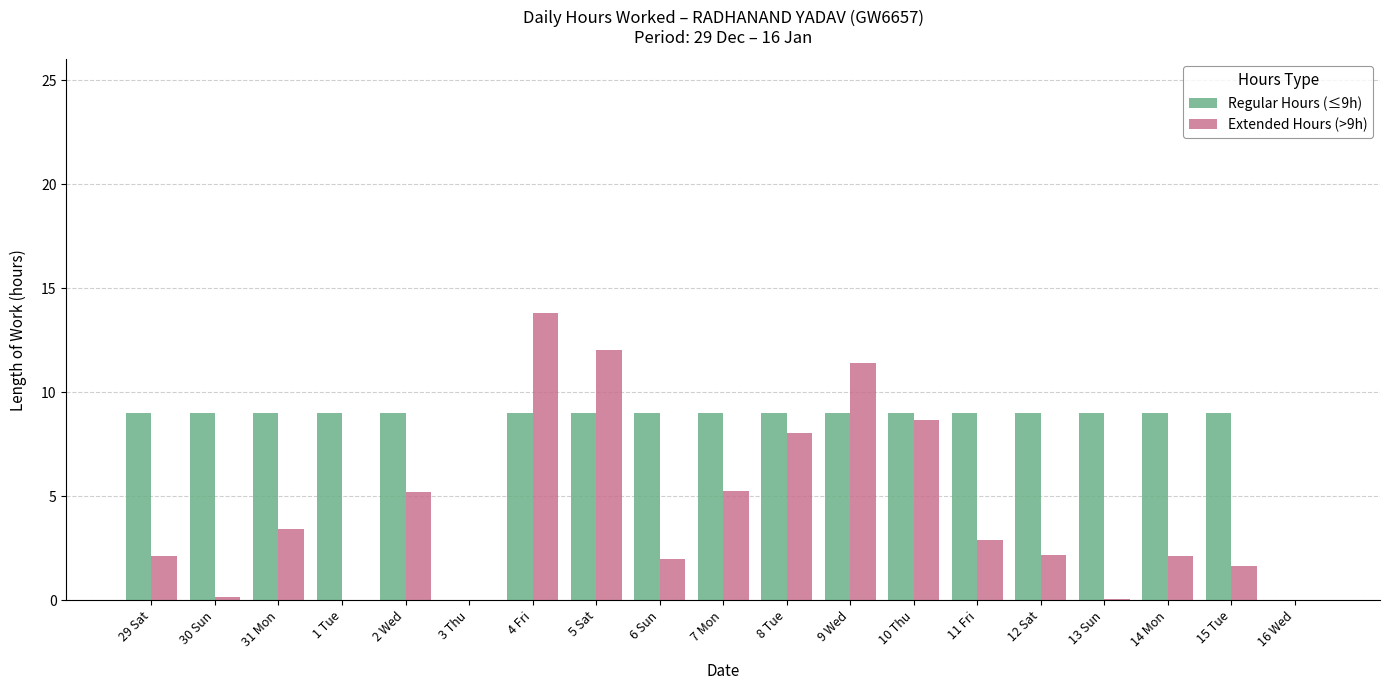

Does the chart contain stacked bars?

No